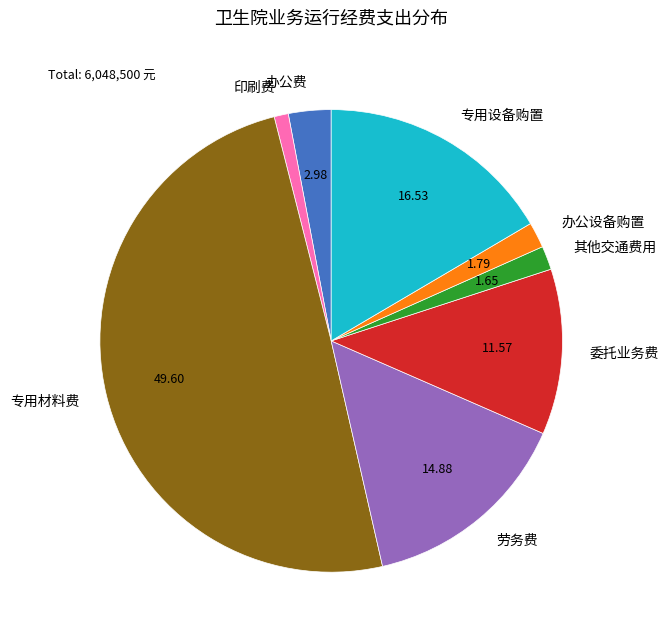

True or false: 办公设备购置 accounts for 7% of the total.

False